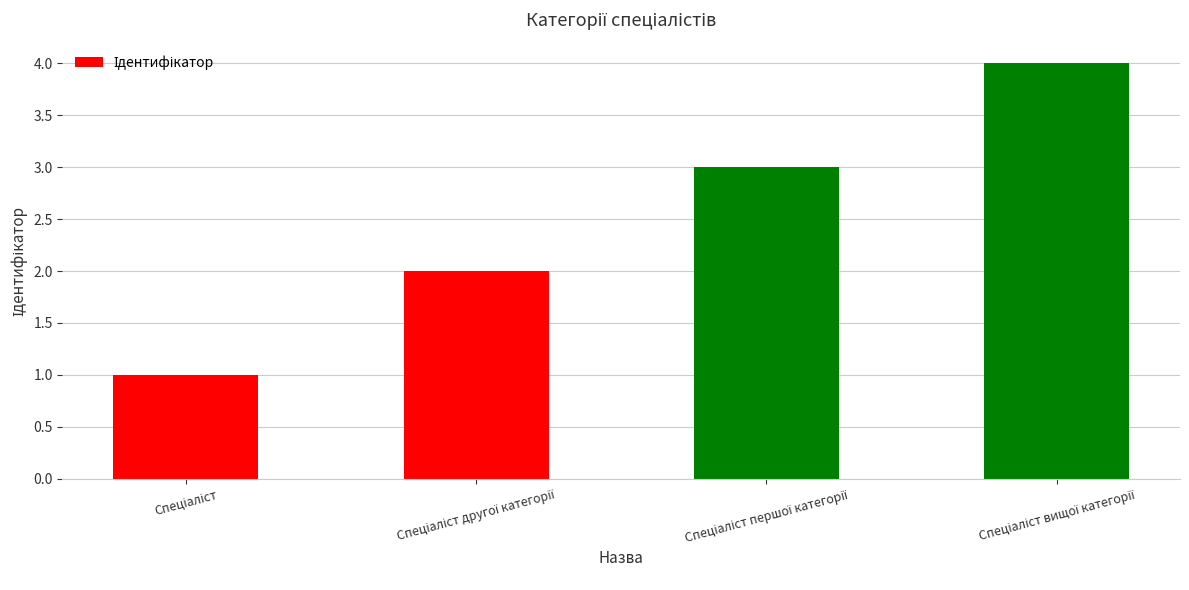

What is the maximum value shown in the chart?

4